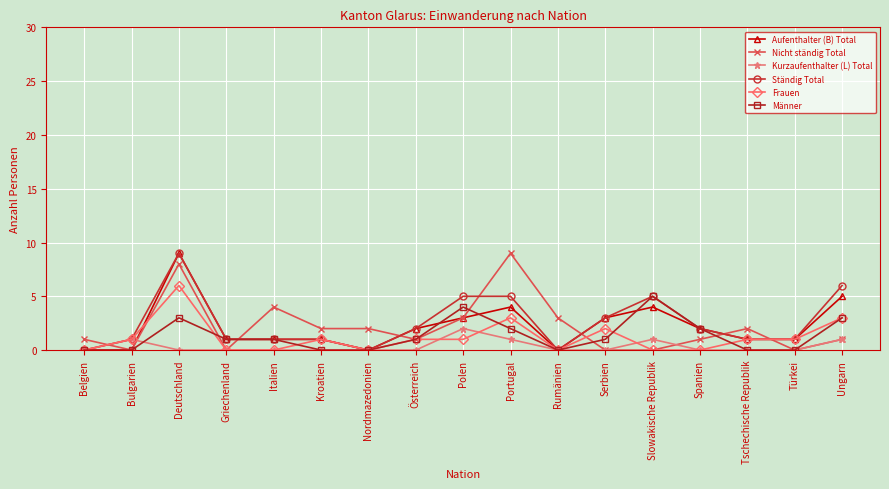

Reading right to left, extract all data points from this chart.

Aufenthalter (B) Total: Ungarn=5	Türkei=1	Tschechische Republik=1	Spanien=2	Slowakische Republik=4	Serbien=3	Rumänien=0	Portugal=4	Polen=3	Österreich=2	Nordmazedonien=0	Kroatien=1	Italien=1	Griechenland=1	Deutschland=9	Bulgarien=0	Belgien=0
Nicht ständig Total: Ungarn=1	Türkei=0	Tschechische Republik=2	Spanien=1	Slowakische Republik=0	Serbien=0	Rumänien=3	Portugal=9	Polen=3	Österreich=1	Nordmazedonien=2	Kroatien=2	Italien=4	Griechenland=0	Deutschland=8	Bulgarien=0	Belgien=1
Kurzaufenthalter (L) Total: Ungarn=1	Türkei=0	Tschechische Republik=0	Spanien=0	Slowakische Republik=1	Serbien=0	Rumänien=0	Portugal=1	Polen=2	Österreich=0	Nordmazedonien=0	Kroatien=0	Italien=0	Griechenland=0	Deutschland=0	Bulgarien=1	Belgien=0
Ständig Total: Ungarn=6	Türkei=1	Tschechische Republik=1	Spanien=2	Slowakische Republik=5	Serbien=3	Rumänien=0	Portugal=5	Polen=5	Österreich=2	Nordmazedonien=0	Kroatien=1	Italien=1	Griechenland=1	Deutschland=9	Bulgarien=1	Belgien=0
Frauen: Ungarn=3	Türkei=1	Tschechische Republik=1	Spanien=0	Slowakische Republik=0	Serbien=2	Rumänien=0	Portugal=3	Polen=1	Österreich=1	Nordmazedonien=0	Kroatien=1	Italien=0	Griechenland=0	Deutschland=6	Bulgarien=1	Belgien=0
Männer: Ungarn=3	Türkei=0	Tschechische Republik=0	Spanien=2	Slowakische Republik=5	Serbien=1	Rumänien=0	Portugal=2	Polen=4	Österreich=1	Nordmazedonien=0	Kroatien=0	Italien=1	Griechenland=1	Deutschland=3	Bulgarien=0	Belgien=0